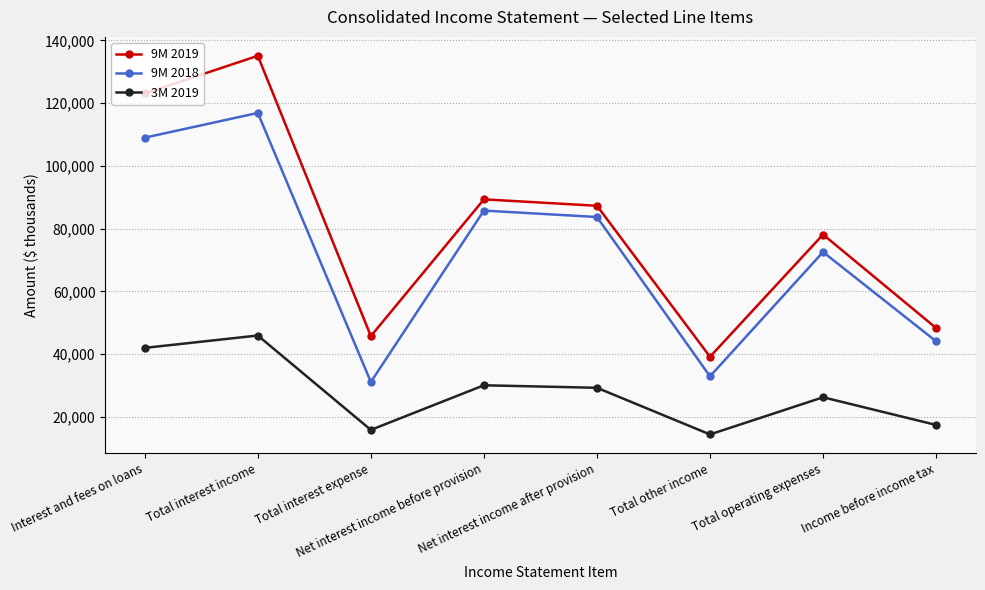

True or false: 9M 2019 and 9M 2018 intersect in this chart.

False